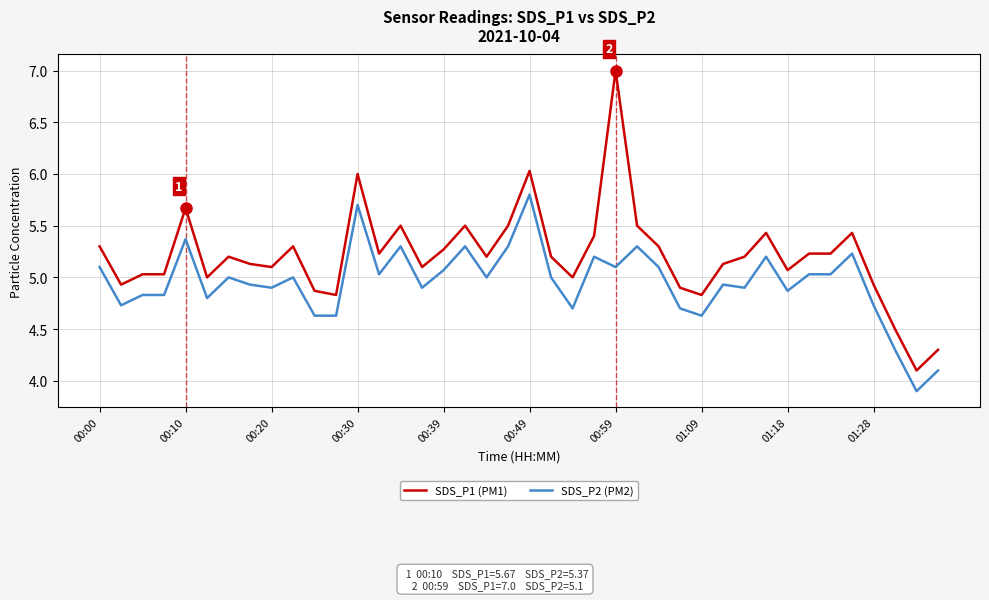

Which series has the widest spread of values?

SDS_P1 (PM1)